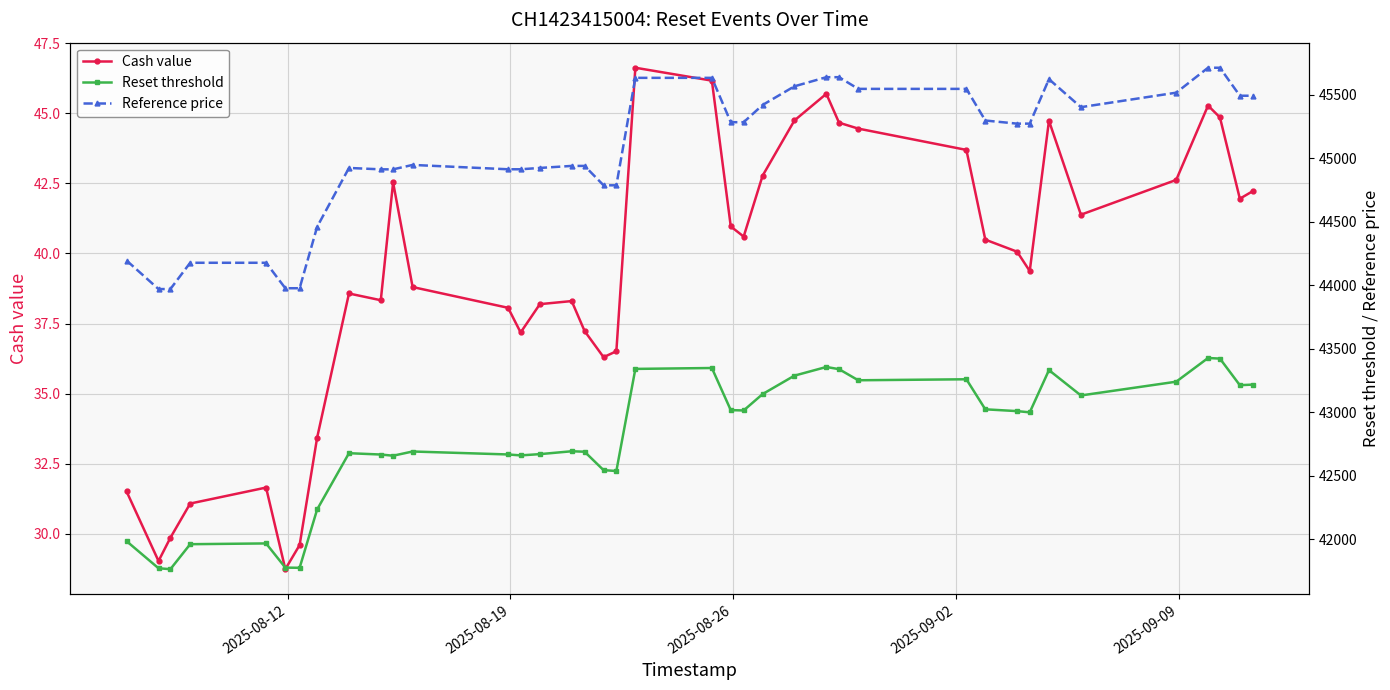

In Cash value, how many points are higher than both neighbors (excluding endpoints)?

8